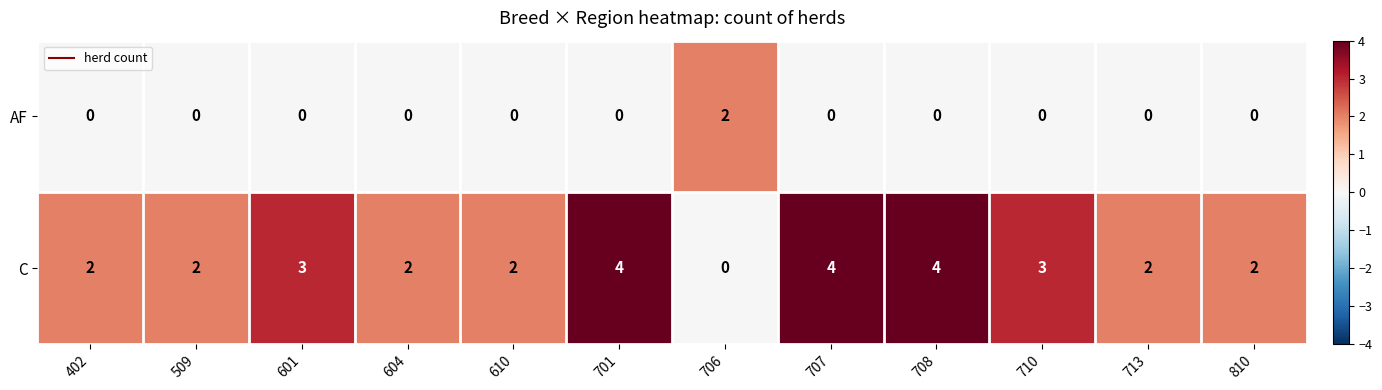

At how many categories does at least one series exceed 1?

12